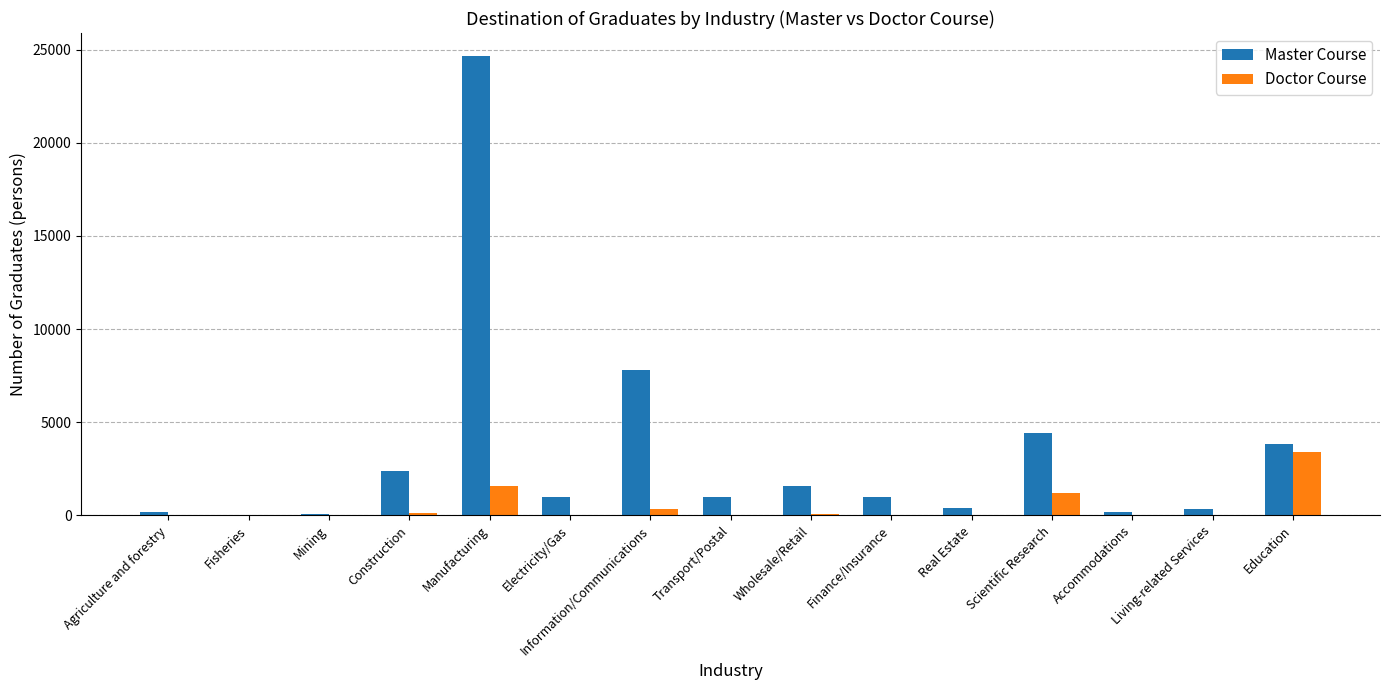

Is the value of Doctor Course at Information/Communications greater than the value of Master Course at Transport/Postal?

No